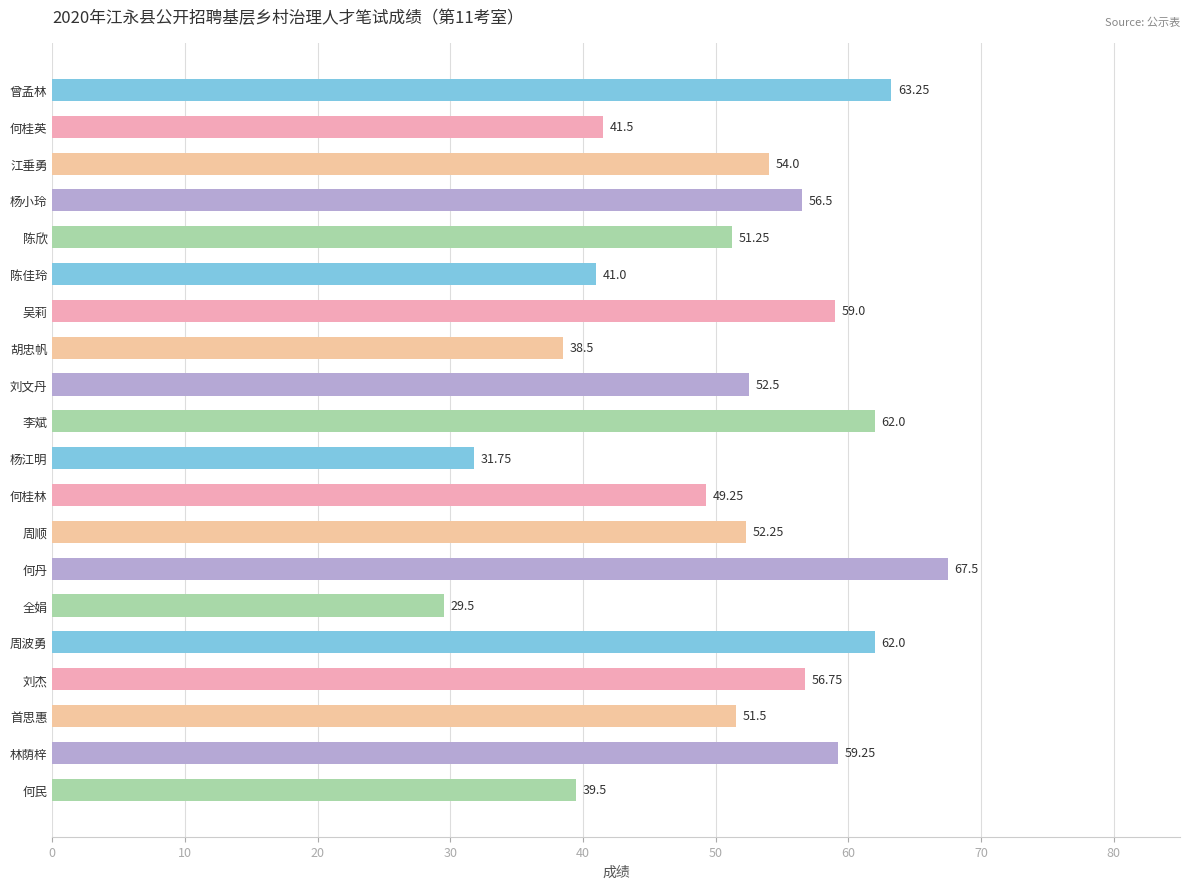

What is the label of the 8th bar from the bottom?

周顺